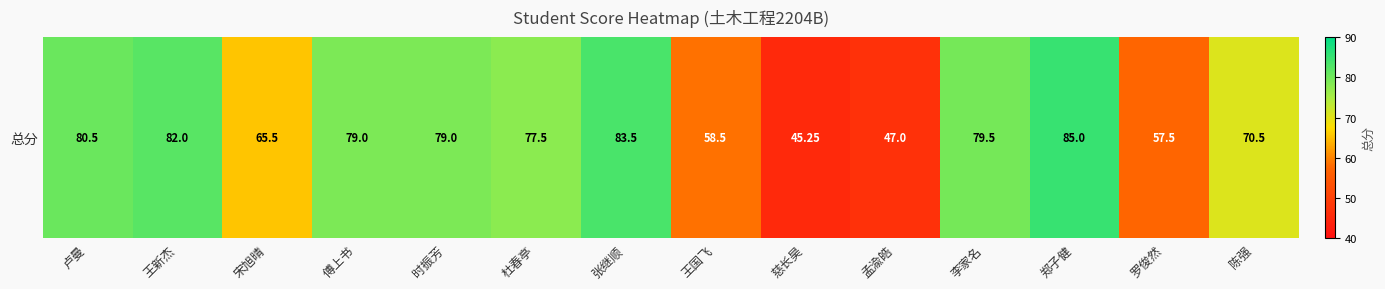

List the labels in order of value, largest first.

郑子健, 张继顺, 王新杰, 卢曼, 李家名, 傅上书, 时振芳, 杜春亭, 陈强, 宋旭晴, 王国飞, 罗俊然, 孟渝皓, 慈长昊